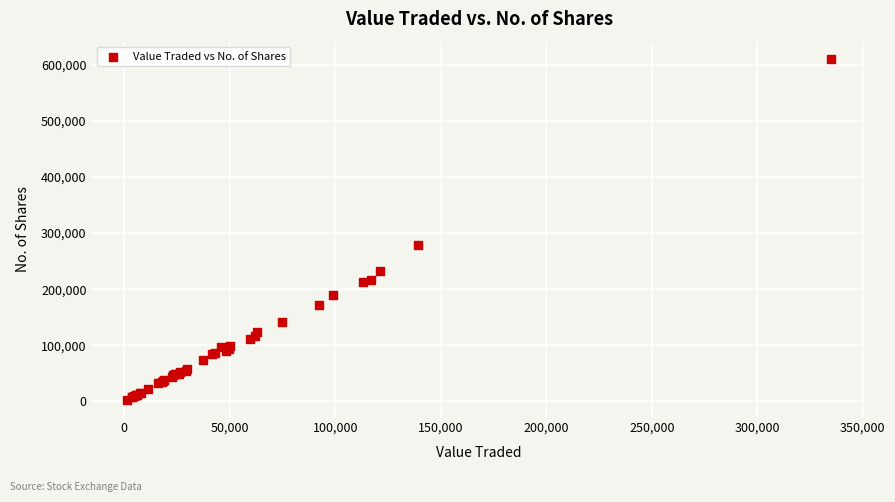

What Y value in the scatter plot is closest to 306711?

278620